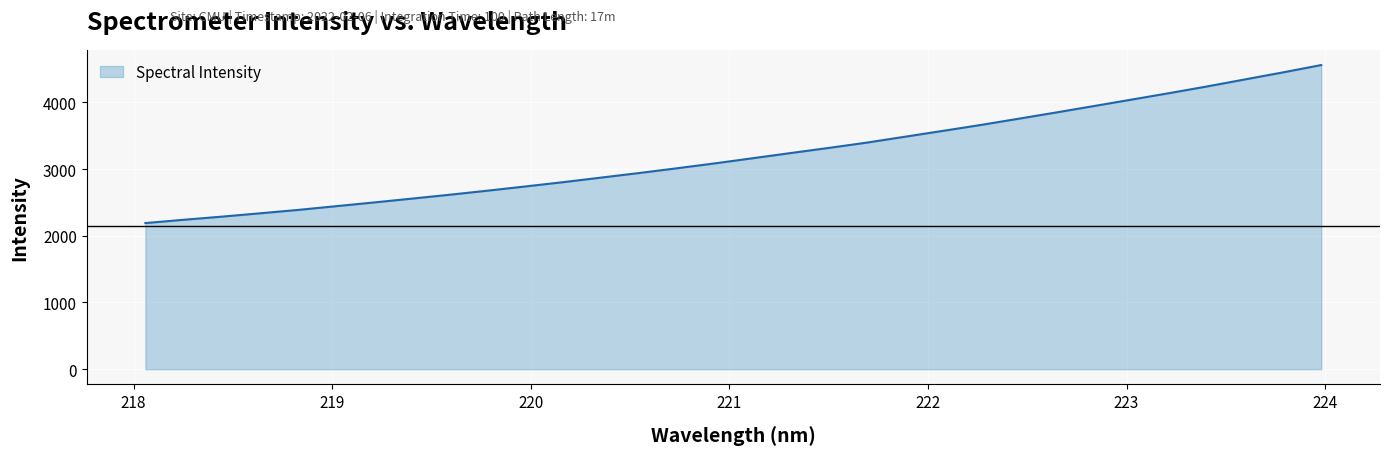

What is the maximum value shown in the chart?

4557.9